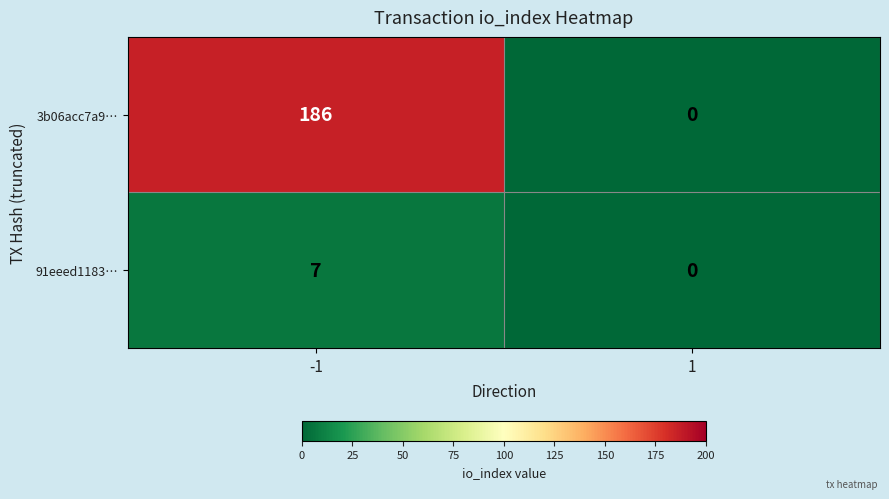

What is the sum of all 91eeed1183… values?

7